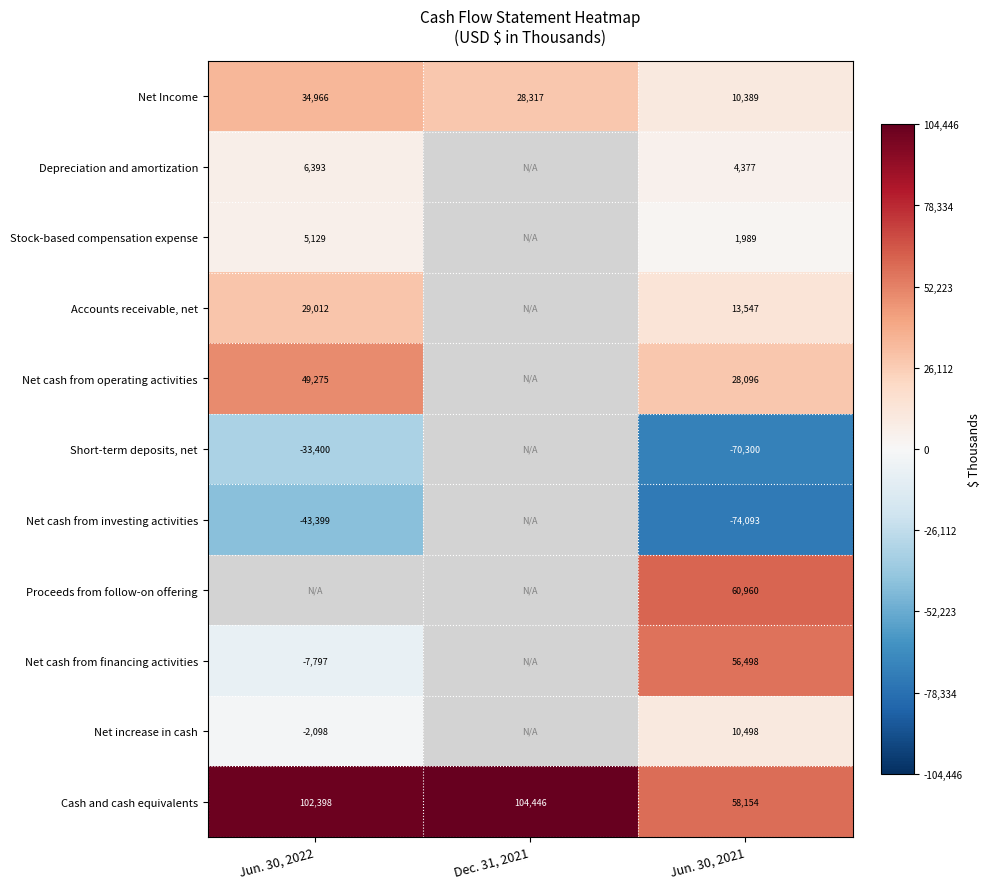

Count the number of categories in the chart.

3